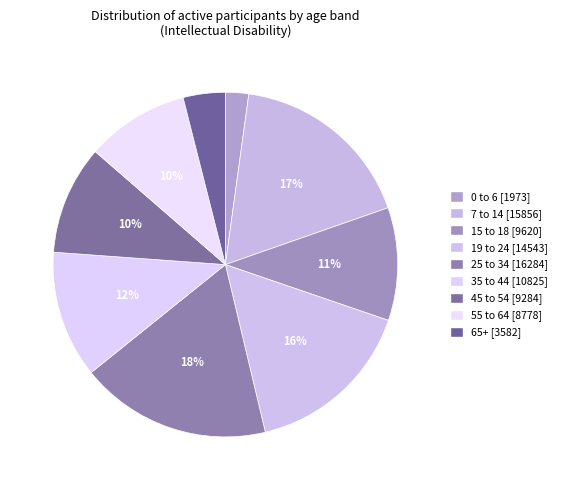

Which category has the biggest portion of the pie?

25 to 34